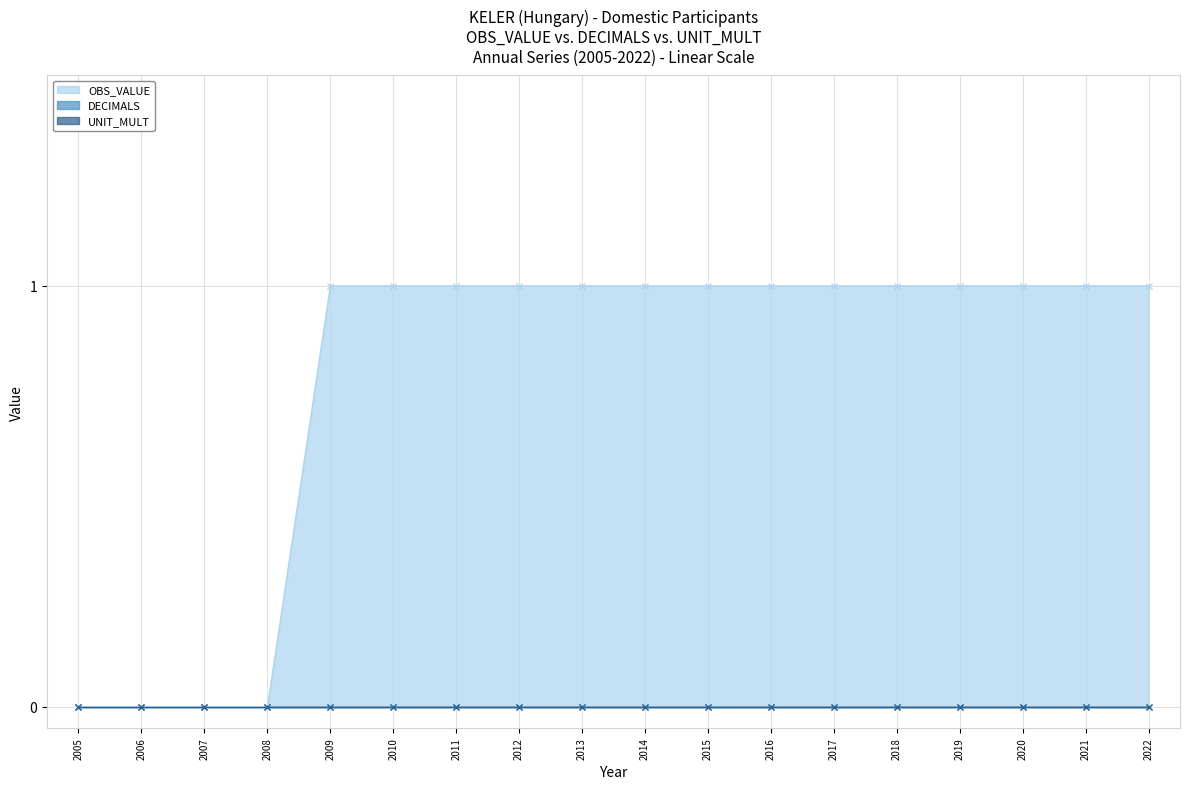

What are all the series names shown in the legend?

OBS_VALUE, DECIMALS, UNIT_MULT